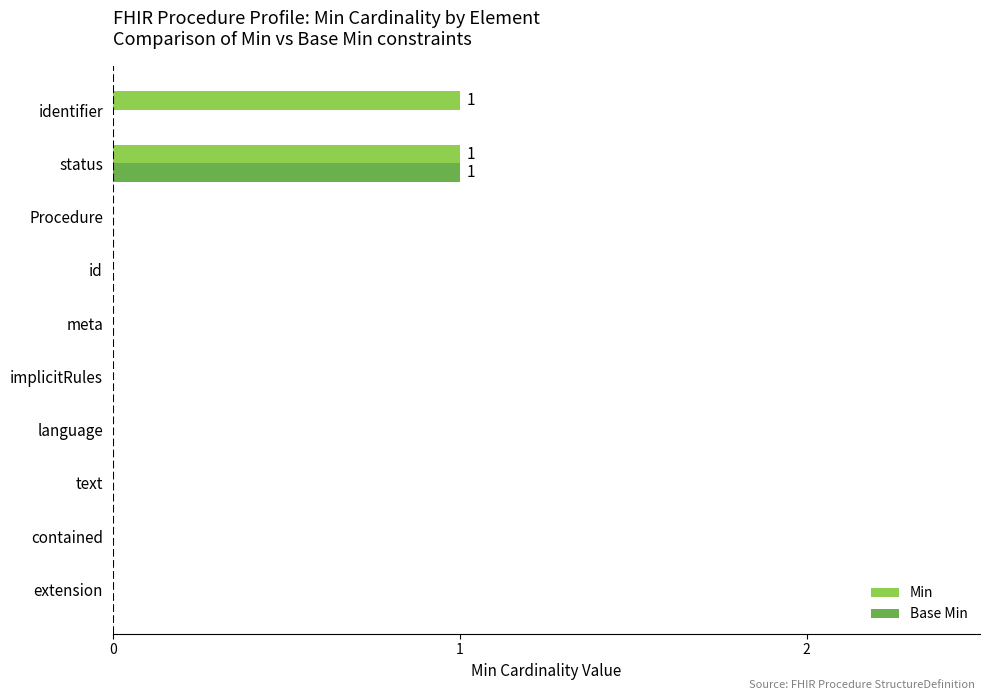

Which series has the largest total across all categories?

Min